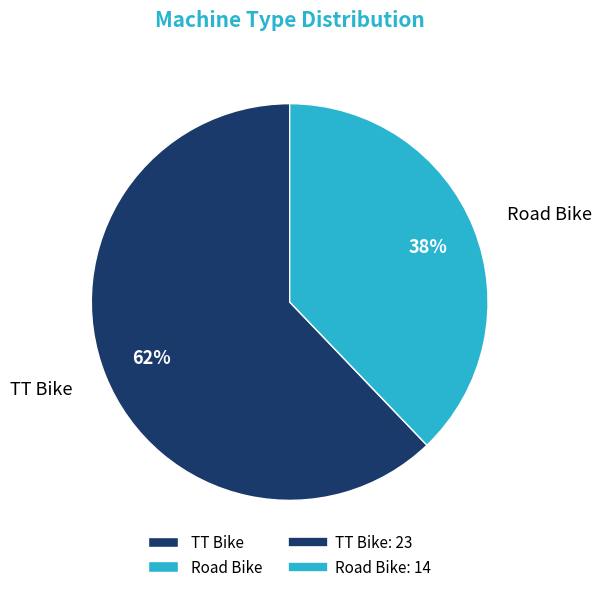

What is the smallest slice in the pie chart?

Road Bike